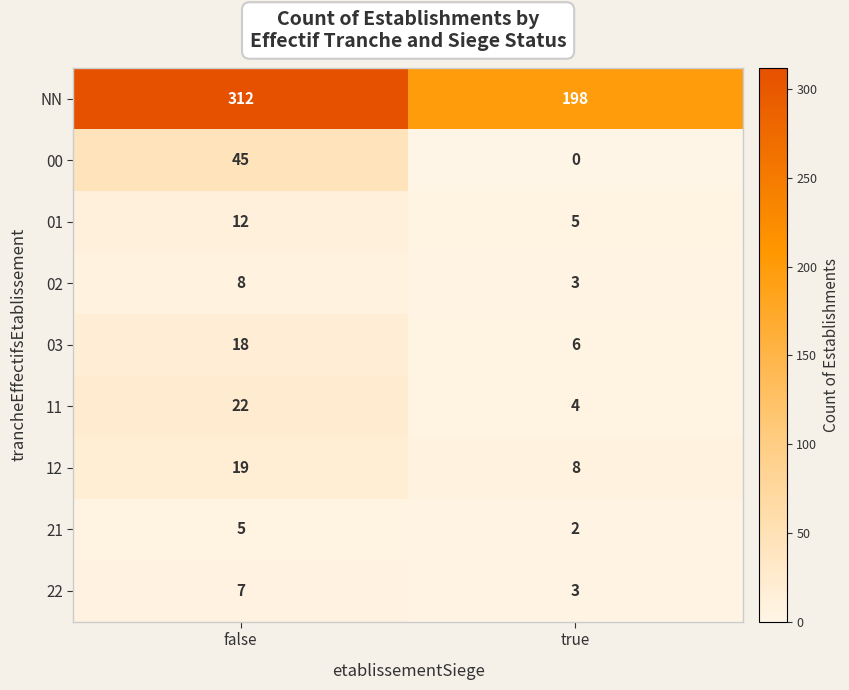

At which label is 00 closest to 22?

true